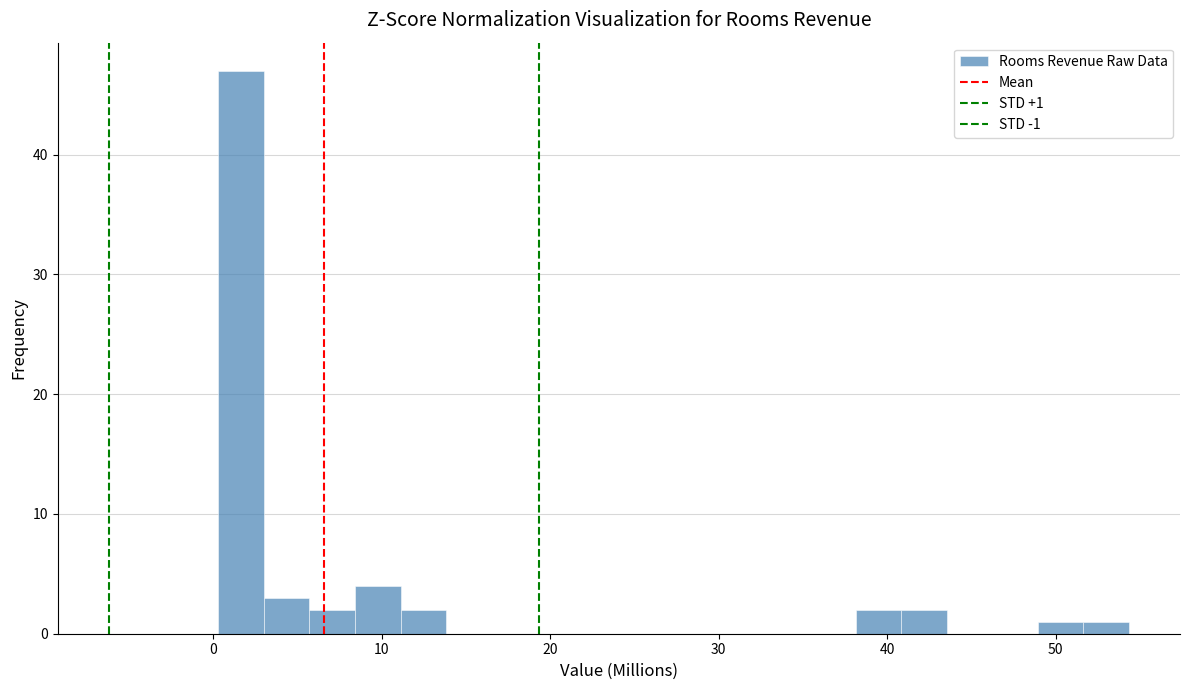

Read against the x-axis, roughly where is the centre of the tallest bar?

2